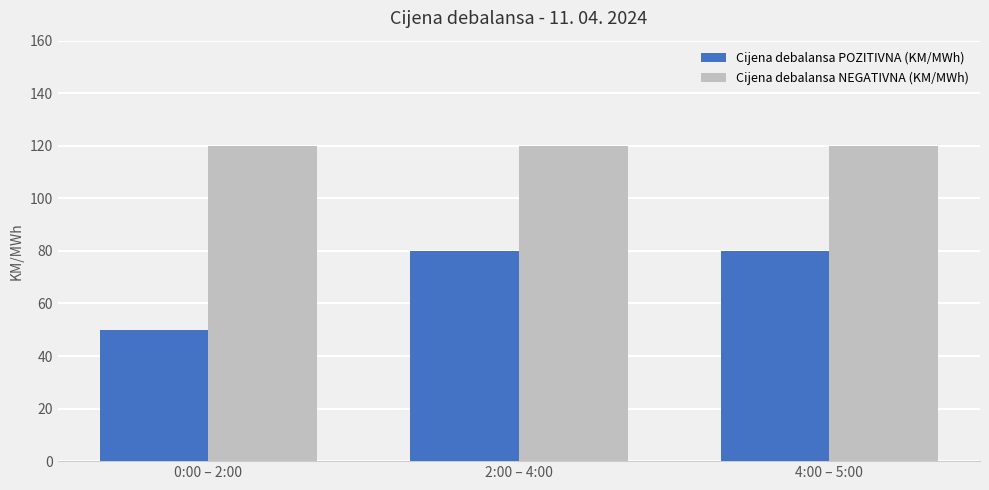

How many bars are there in total?

6